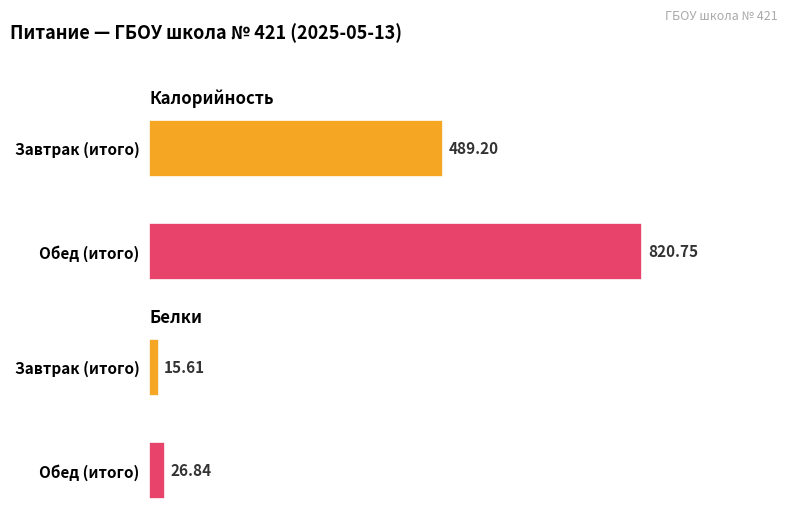

What is the sum of all Белки values?

42.5